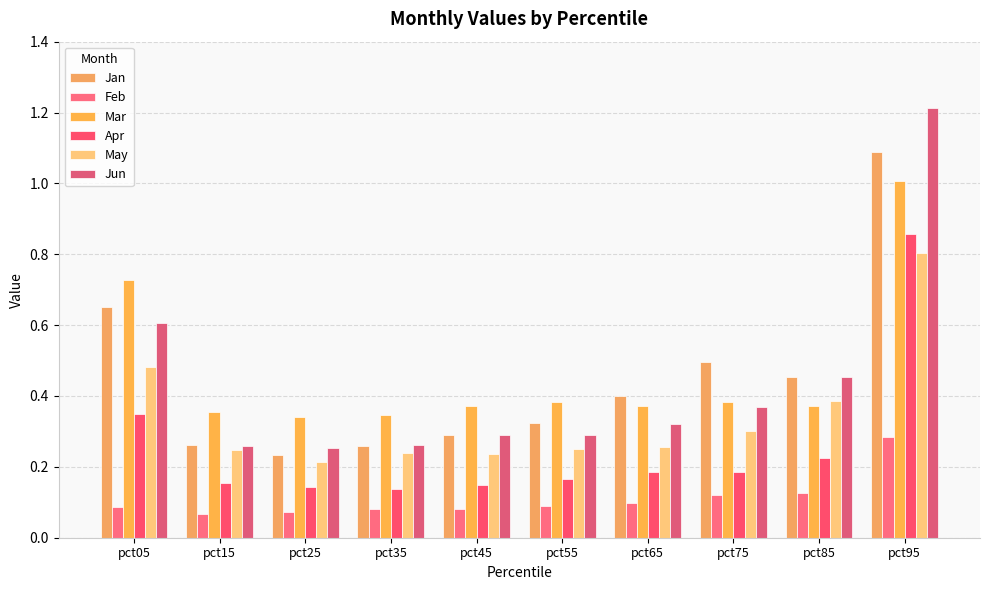

List the series in order of their peak value, highest first.

Jun, Jan, Mar, Apr, May, Feb